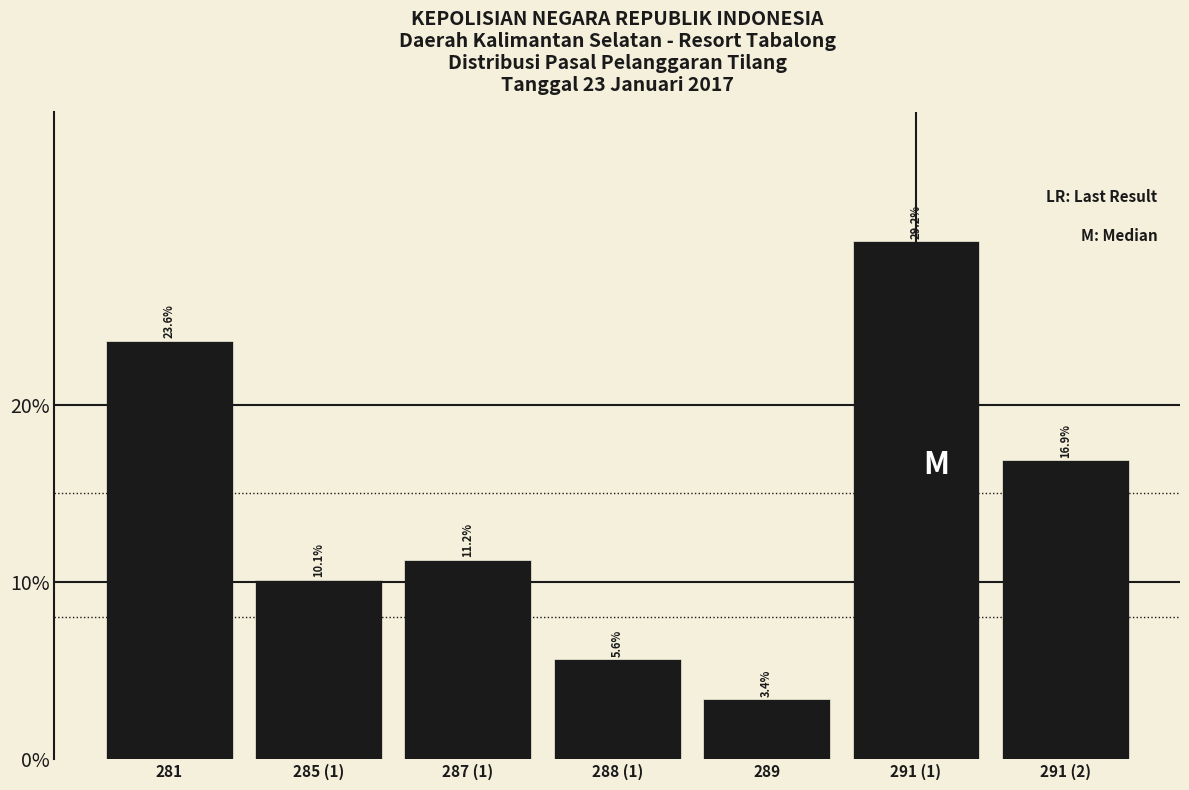

Reading left to right, extract all data points from this chart.

281=23.6	285 (1)=10.1	287 (1)=11.2	288 (1)=5.6	289=3.4	291 (1)=29.2	291 (2)=16.9